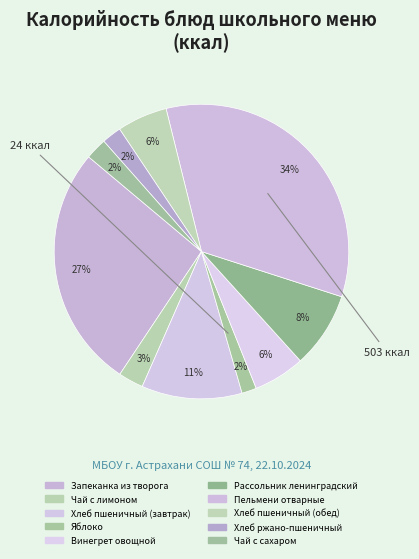

How much of the chart is everything except Винегрет овощной?

94.4%